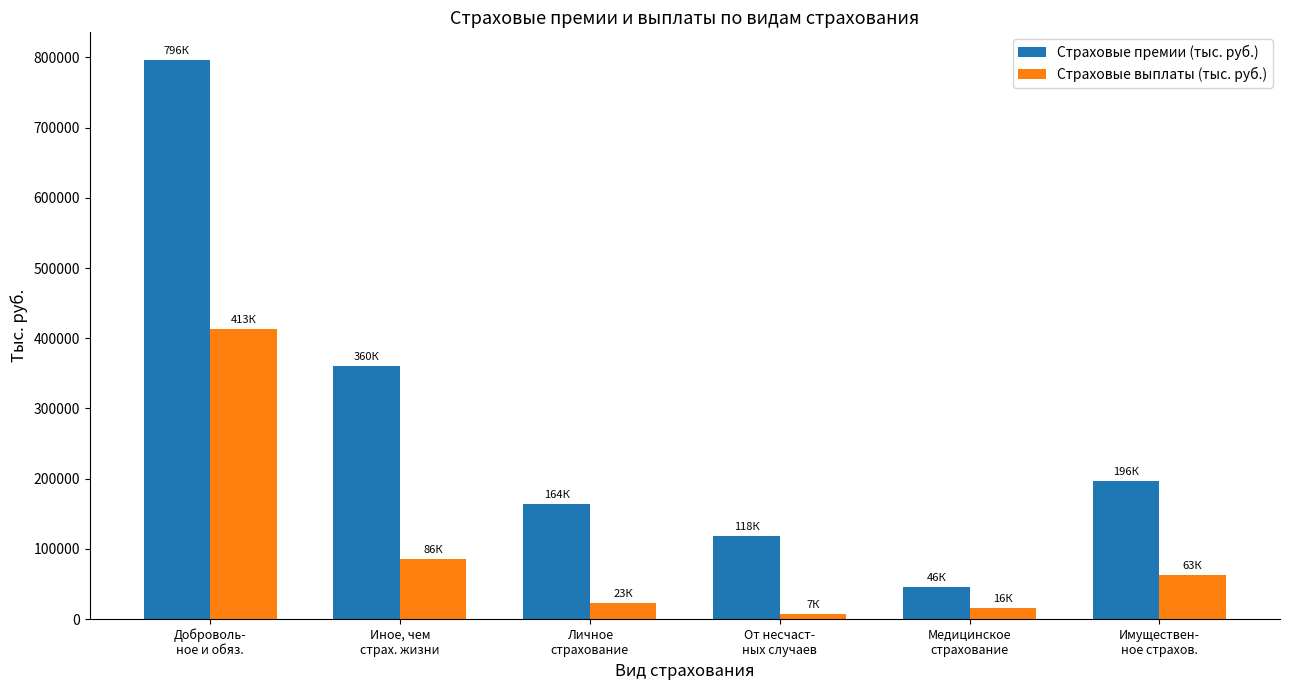

What is the minimum value shown in the chart?

6819.2